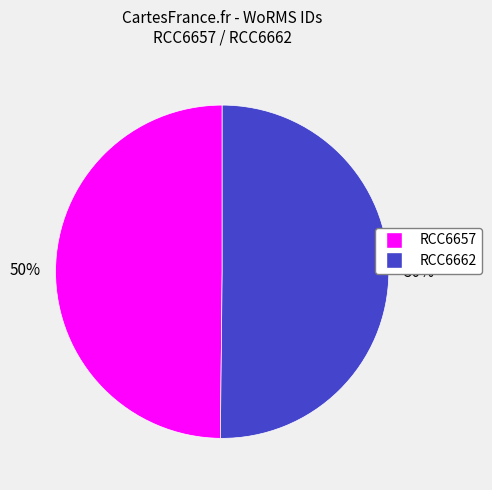

The RCC6657 slice represents 38% of the pie. True or false?

False